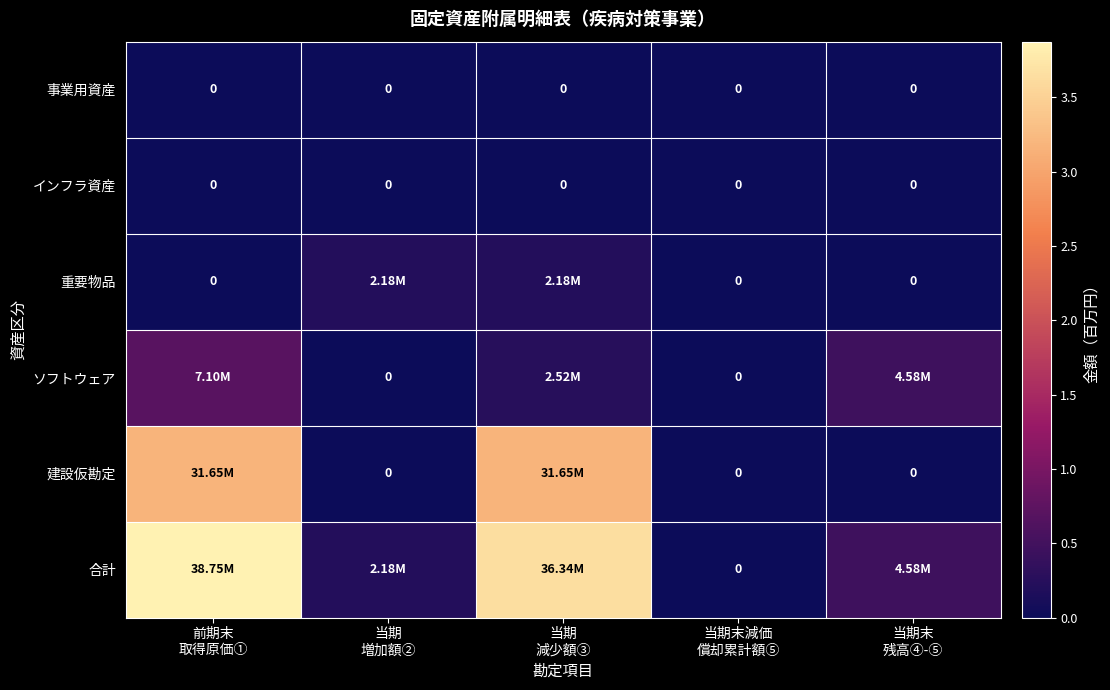

Is it true that 合計 equals 0 at 当期末減価 償却累計額⑤?

True